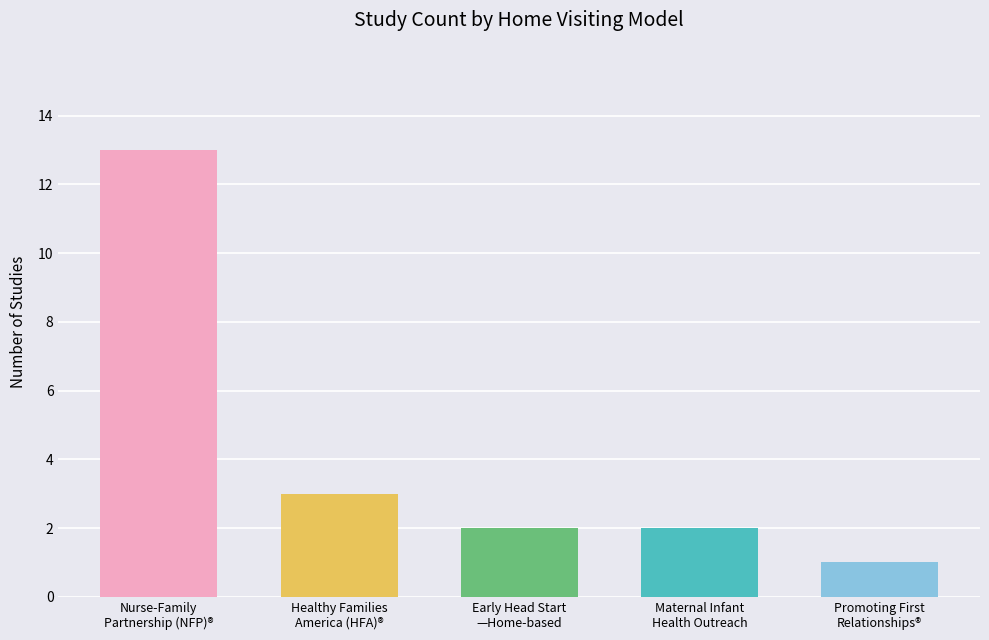

What is the minimum value shown in the chart?

1